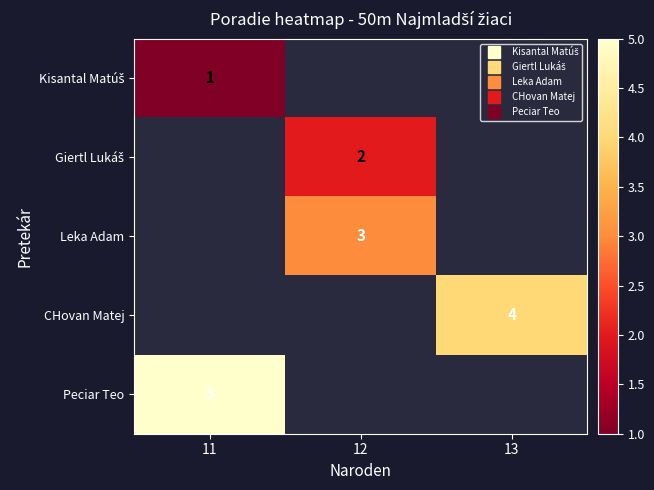

Which category has the highest value across all series?

11